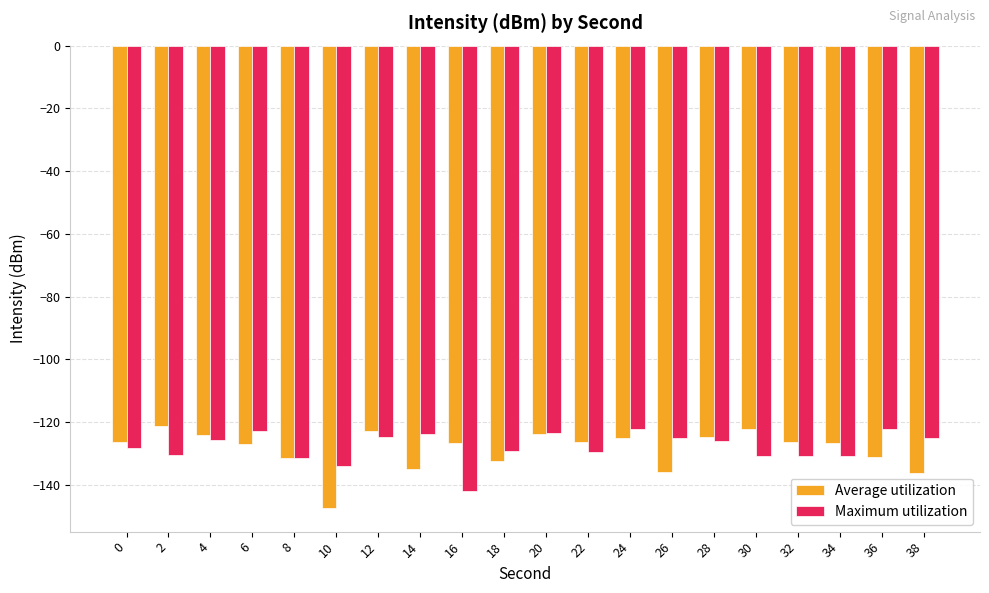

Rank the series at 36 from lowest to highest value.

Average utilization, Maximum utilization